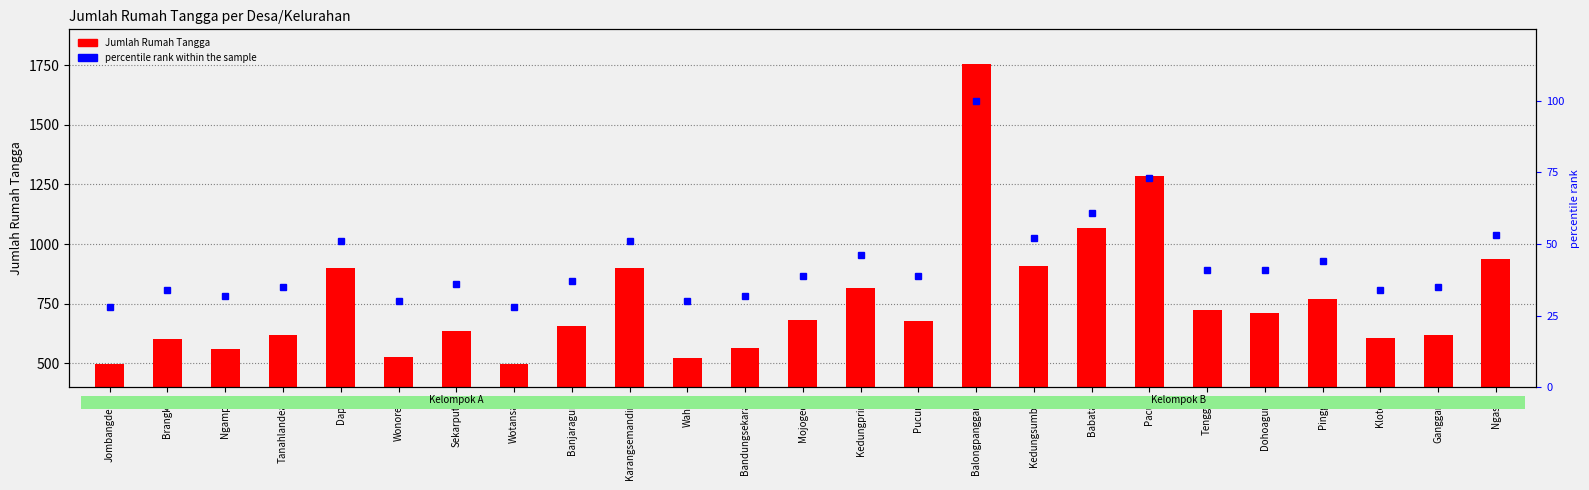

Which category has the highest value in the Jumlah Rumah Tangga series?

Balongpanggang